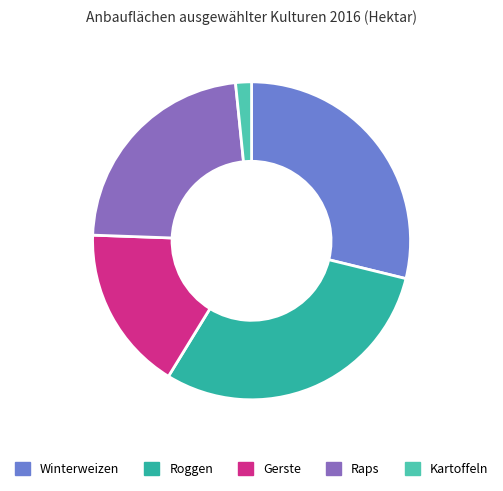

Does Gerste represent more than half of the total?

No